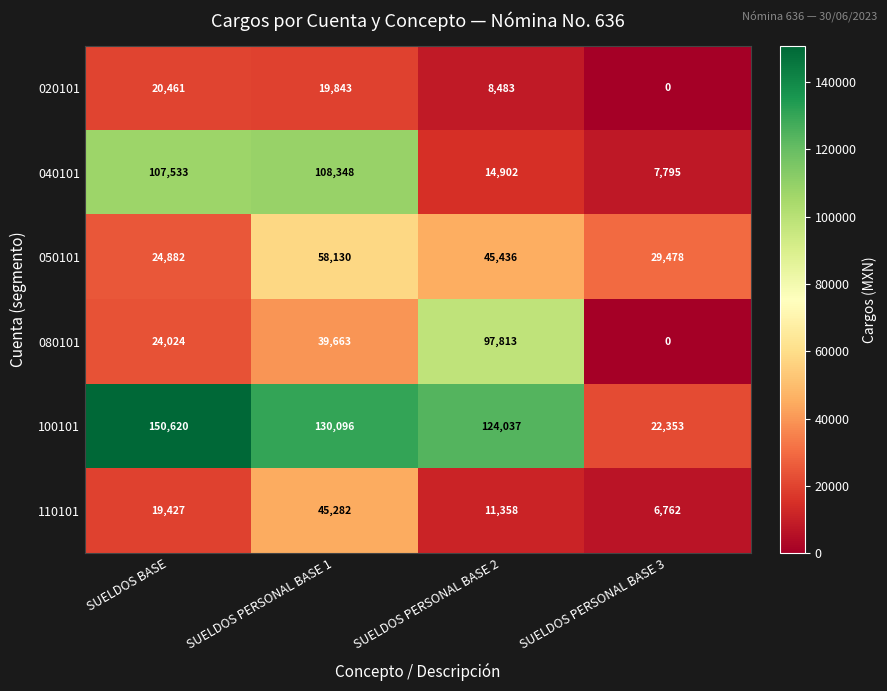

Read the 100101 value at SUELDOS PERSONAL BASE 3, to the nearest 50.

22350